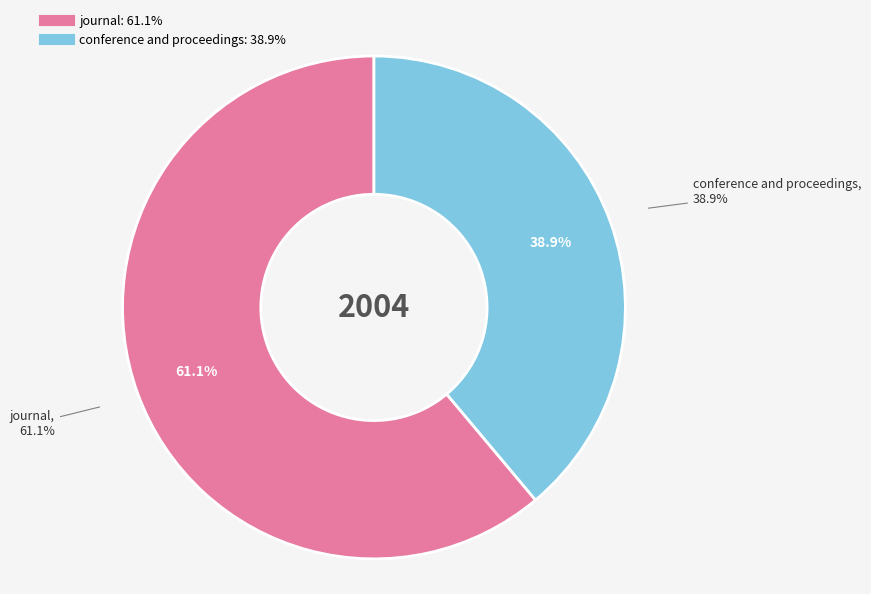

To the nearest percent, what is the difference between the largest and smallest slice percentages?

22%